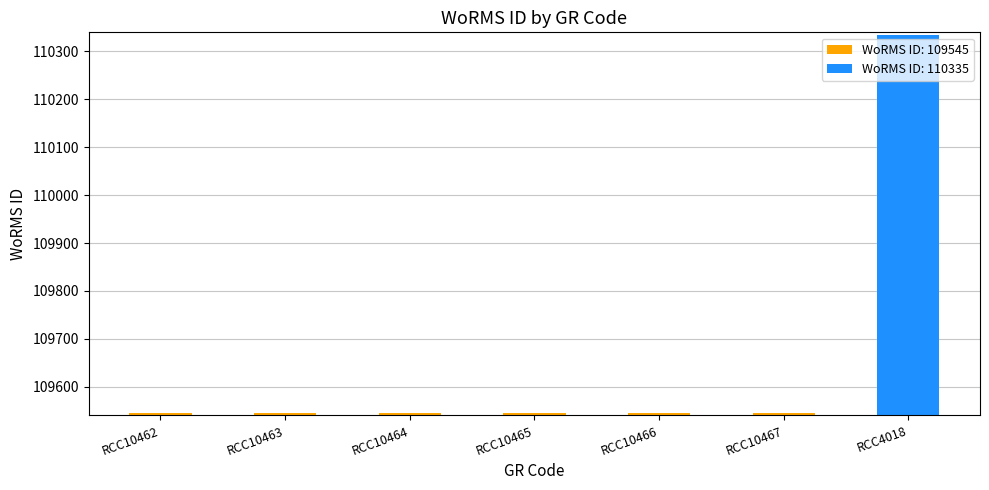

What is the sum of all values?

767605